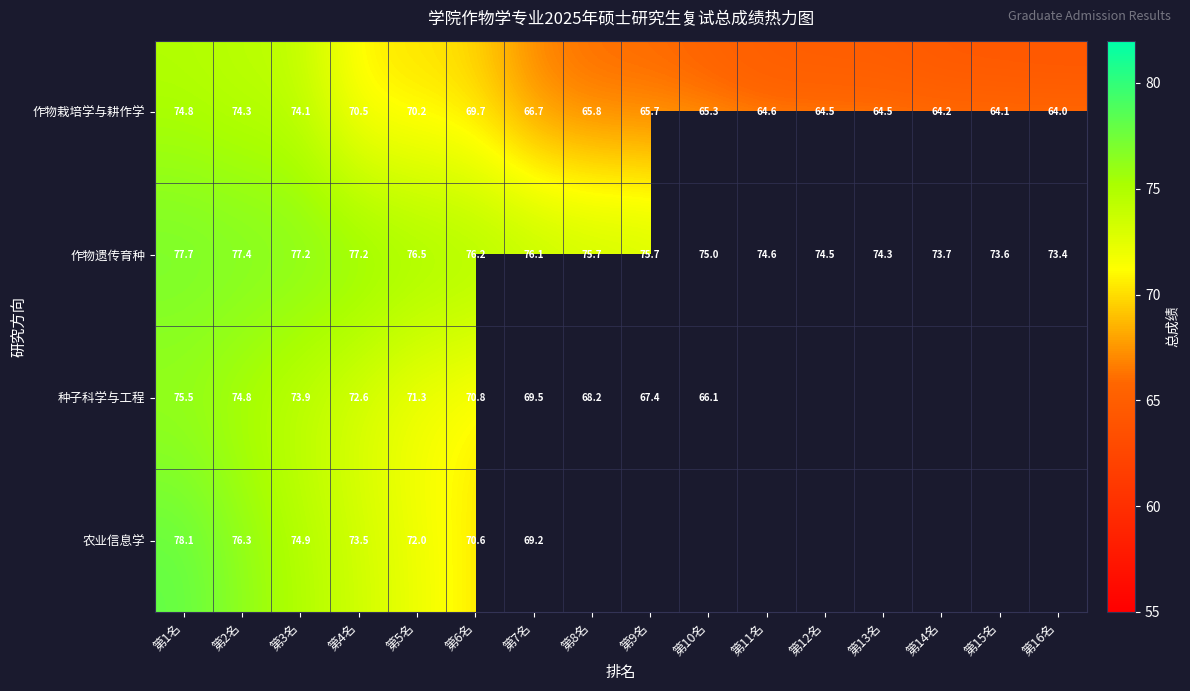

Rank the series at 第7名 from highest to lowest value.

作物遗传育种, 种子科学与工程, 农业信息学, 作物栽培学与耕作学